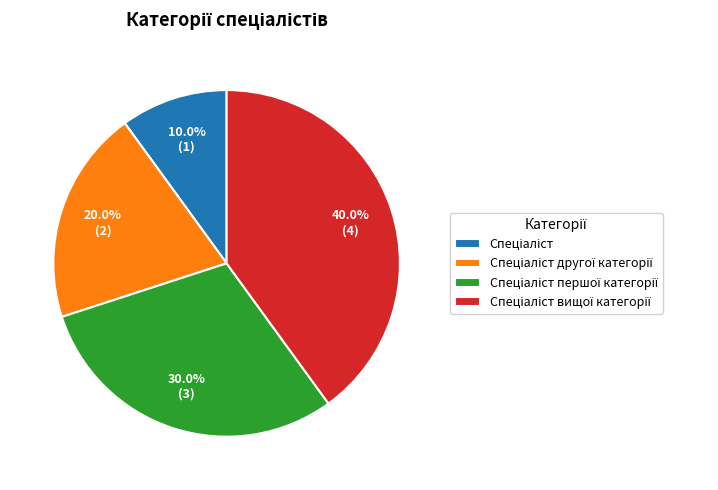

Does any single category account for the majority?

No